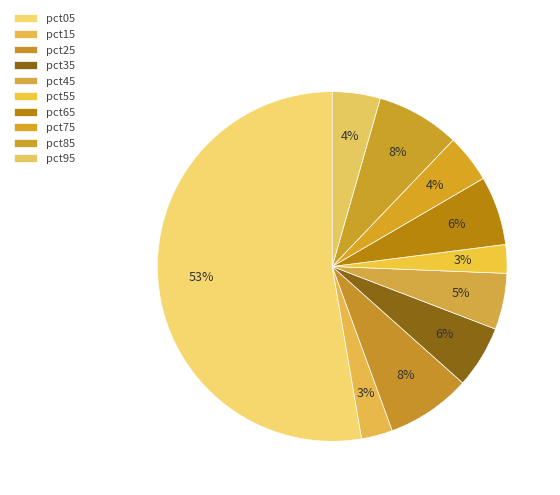

Which category has the smallest portion of the pie?

pct55